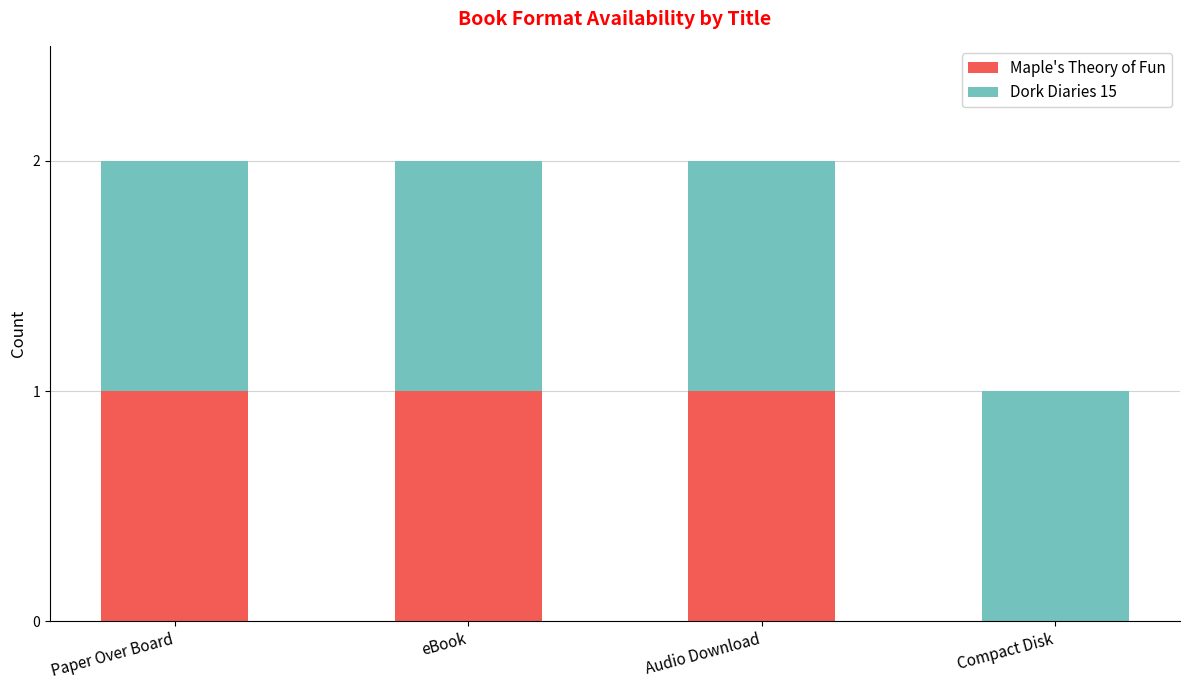

Is it true that Maple's Theory of Fun equals 1 at Paper Over Board?

True